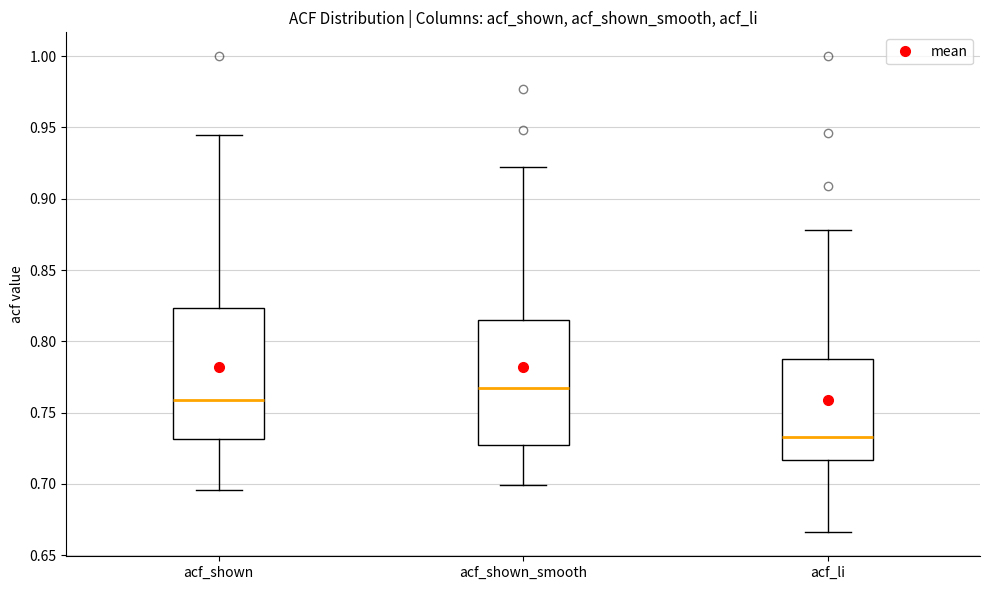

Where does the median line of the box for acf_li sit on the y-axis? The values are not printed on the chart, so give them approximately, as read against the axis.

0.735